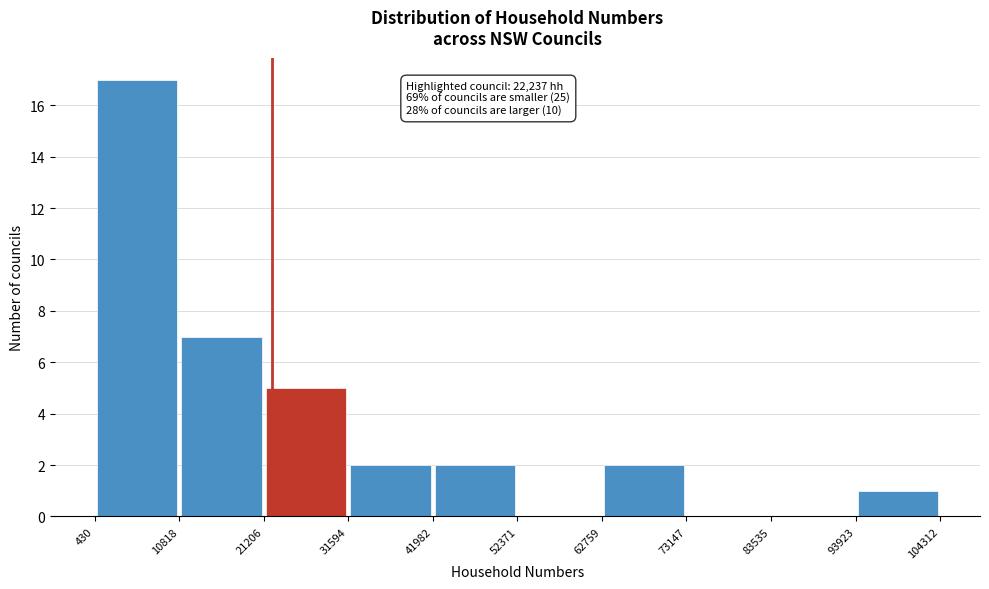

Over which range of the x-axis is the bar tallest?

430 to 10818